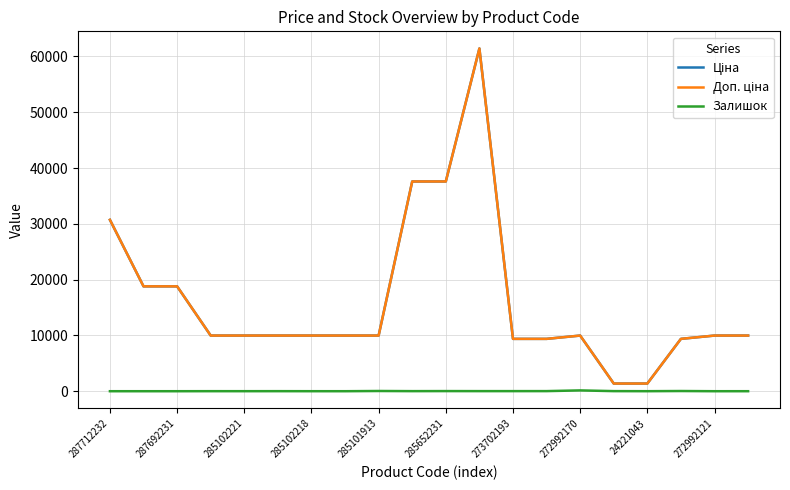

Does the chart display data point markers on the line(s)?

No